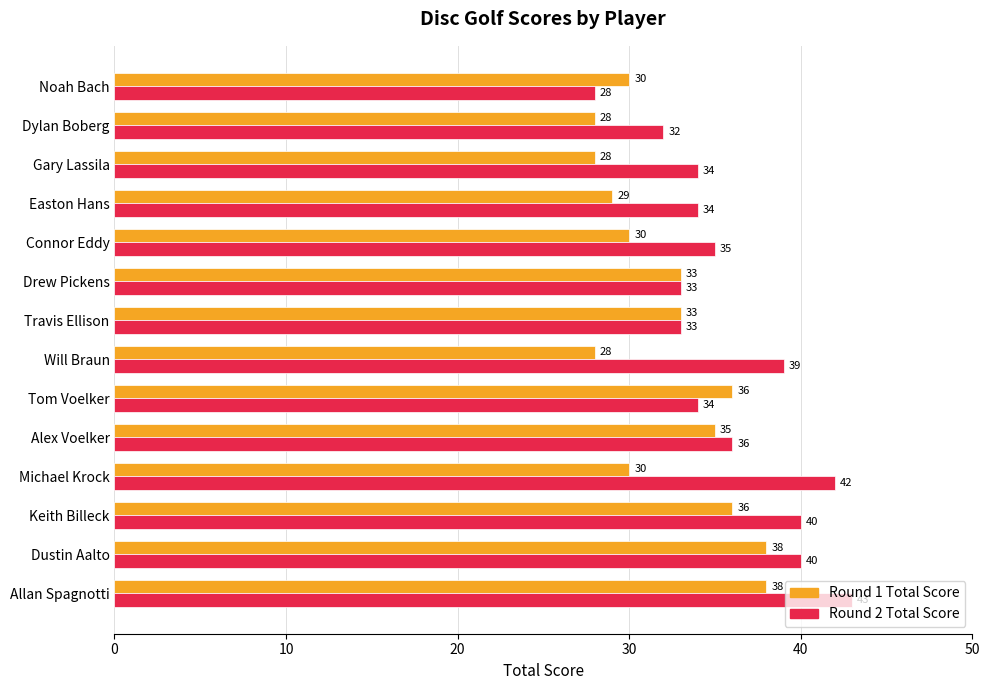

What is the minimum value shown in the chart?

28